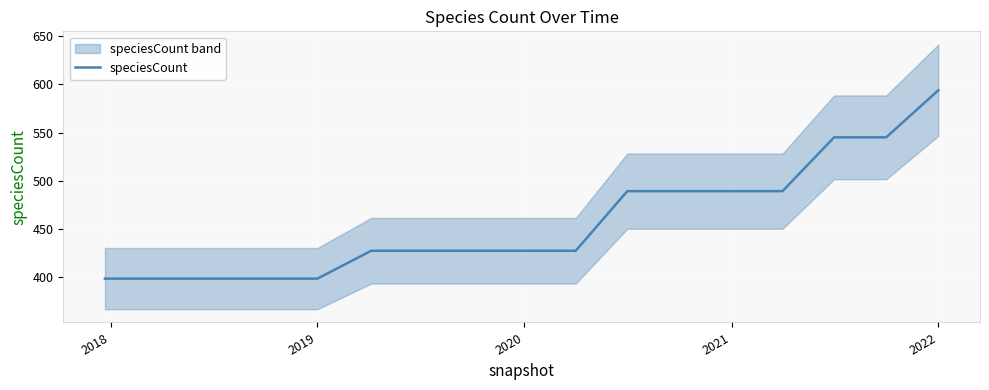

What is the label of the 5th point from the left?

2019